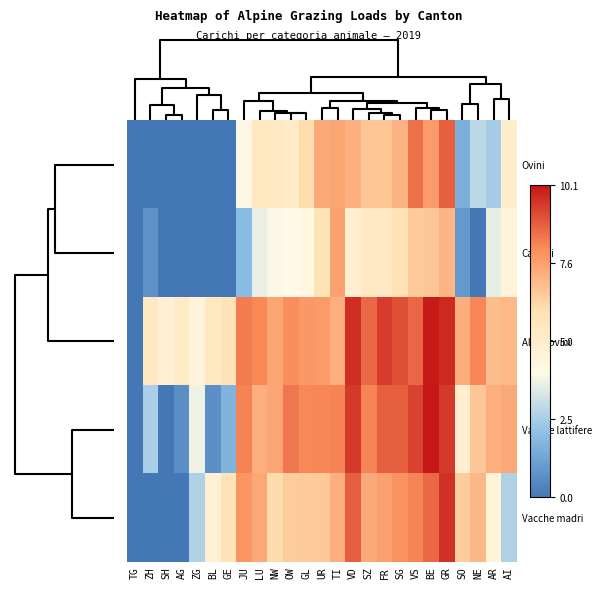

What is the total value across all series at AR?

24.7